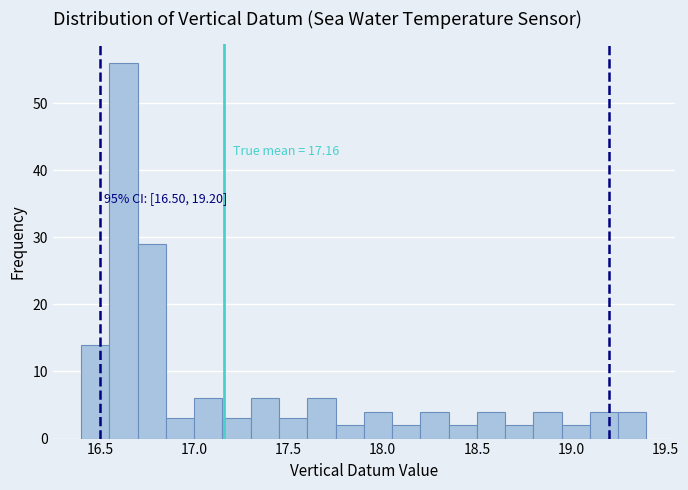

Read against the x-axis, roughly where is the centre of the tallest bar?

16.65